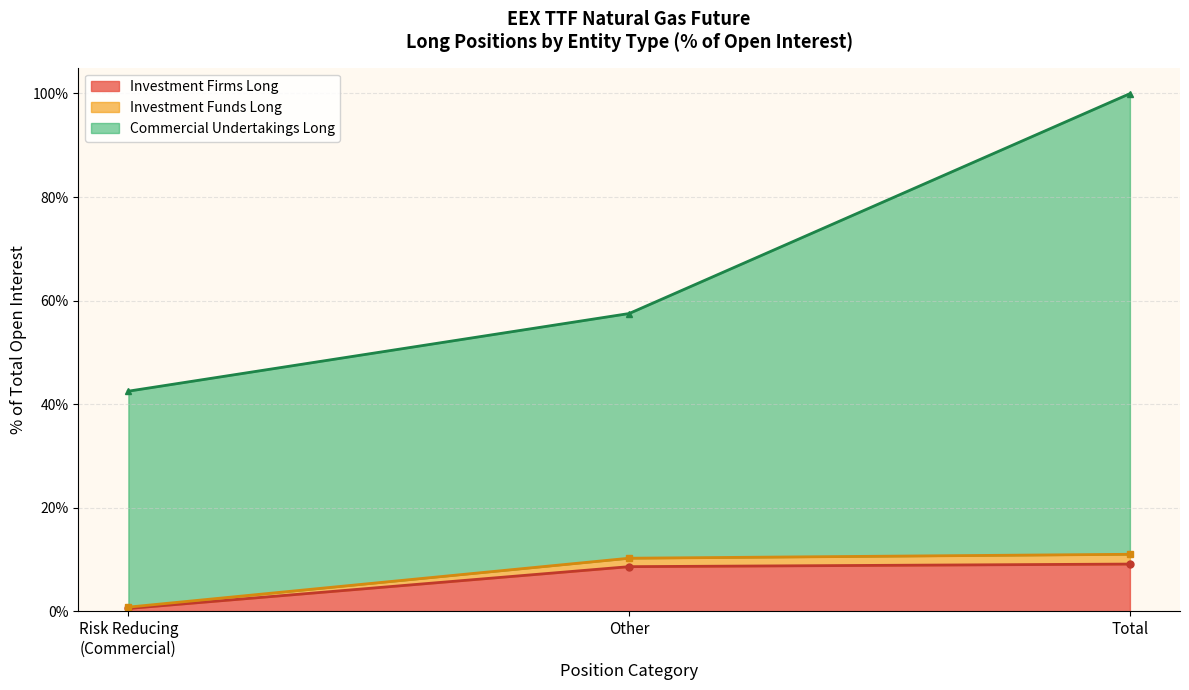

At which label is Investment Firms Long closest to 4?

Risk Reducing
(Commercial)